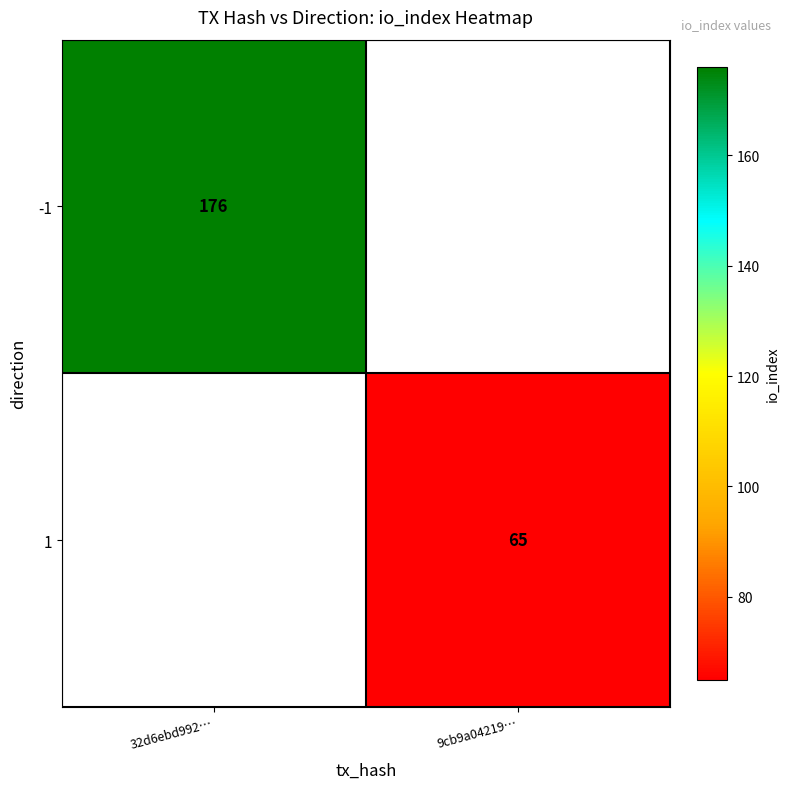

The value of -1 at 32d6ebd992… is 176. True or false?

True